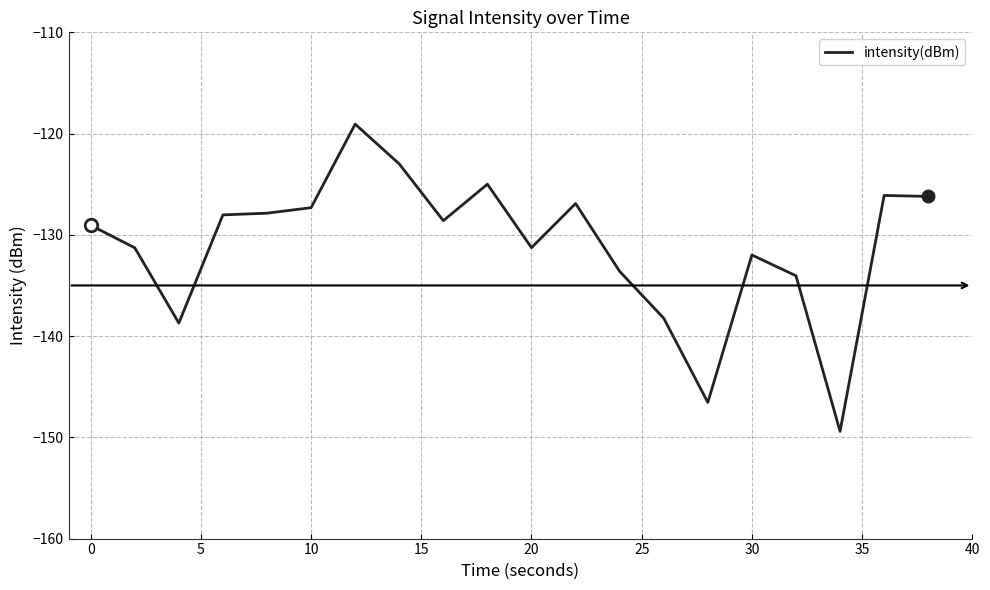

What is the difference between the maximum and minimum values?

30.3